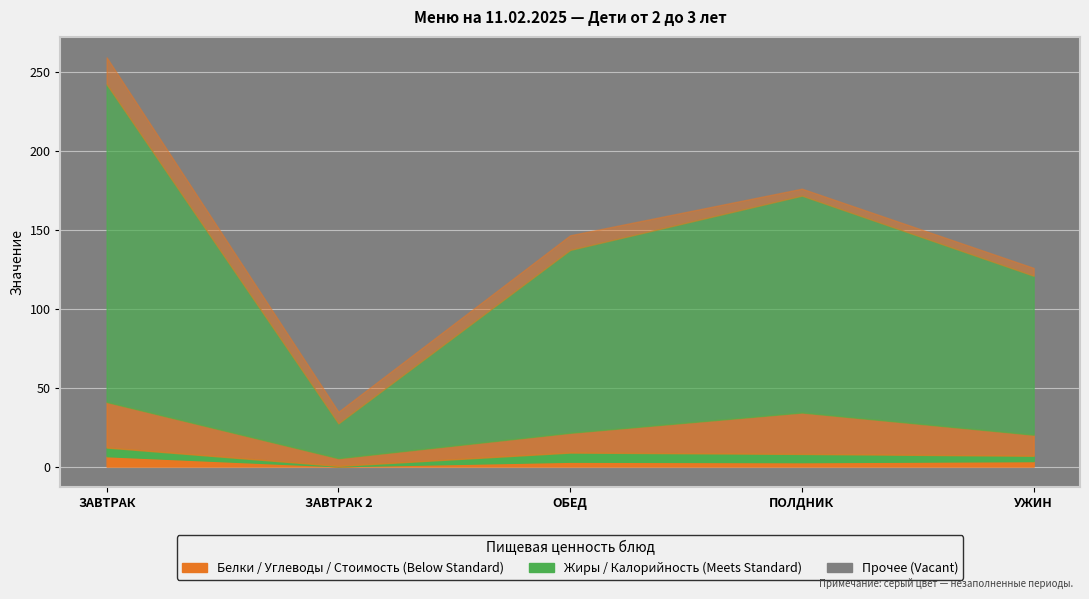

What is the label of the 2nd point from the right?

ПОЛДНИК